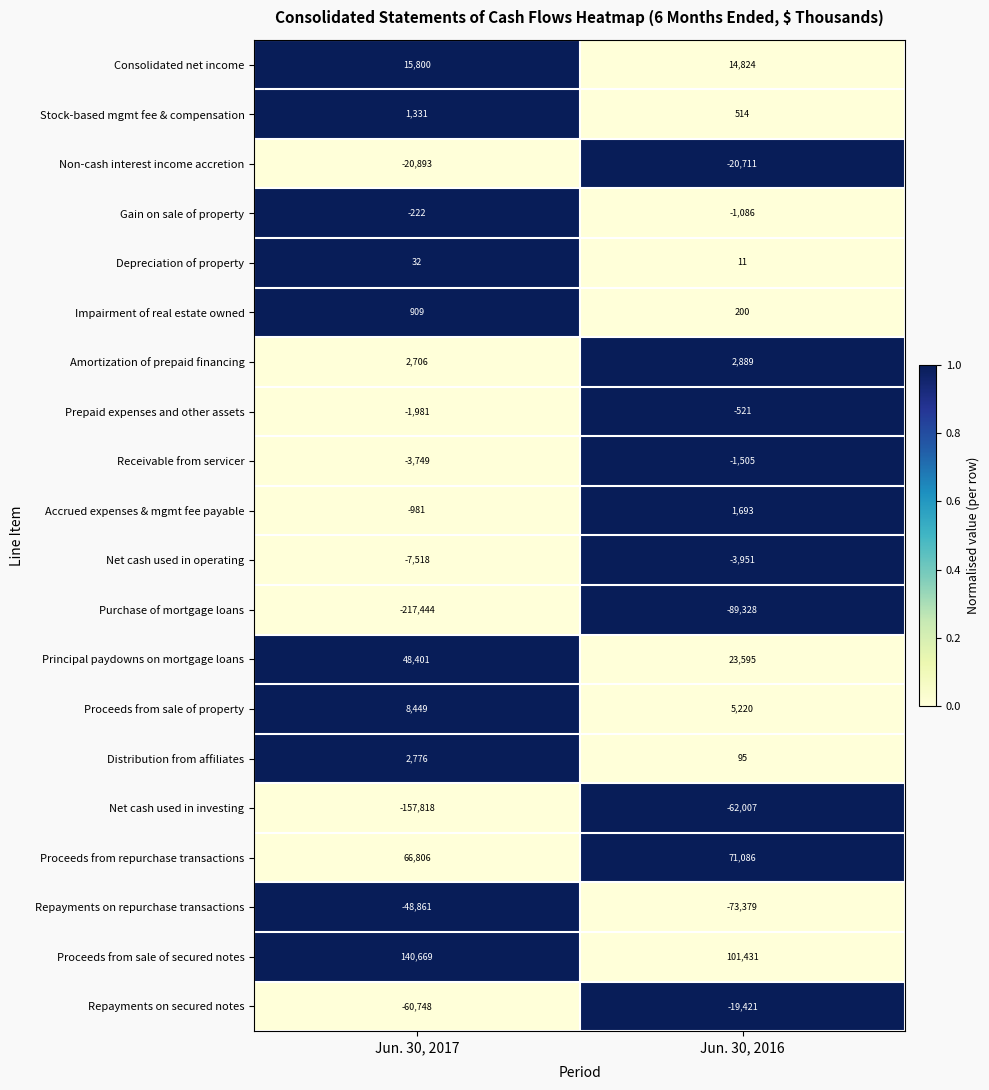

List the labels in order of Principal paydowns on mortgage loans value, smallest first.

Jun. 30, 2016, Jun. 30, 2017